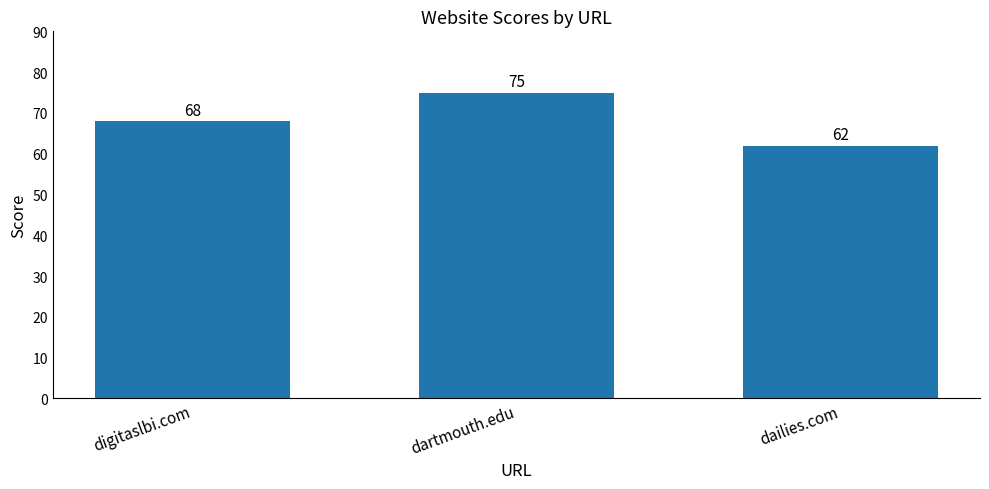

Where is the data nearest to the value 68?

digitaslbi.com